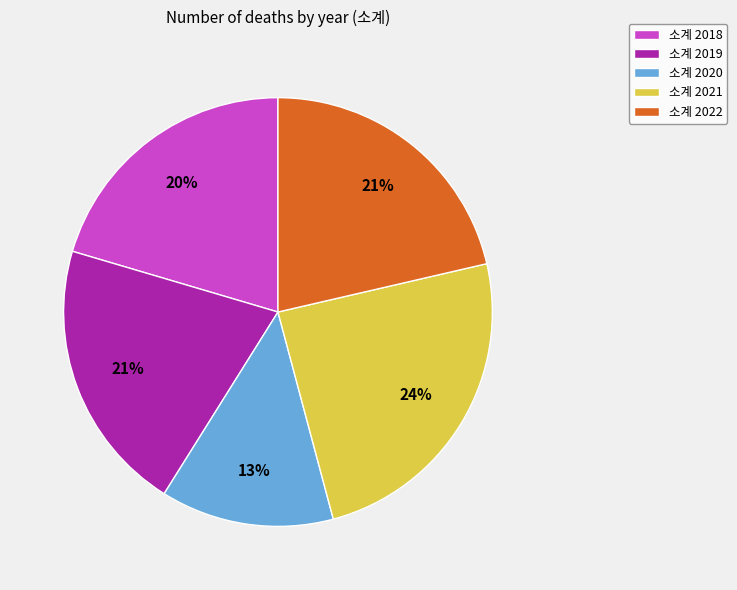

How many slices are in this pie chart?

5